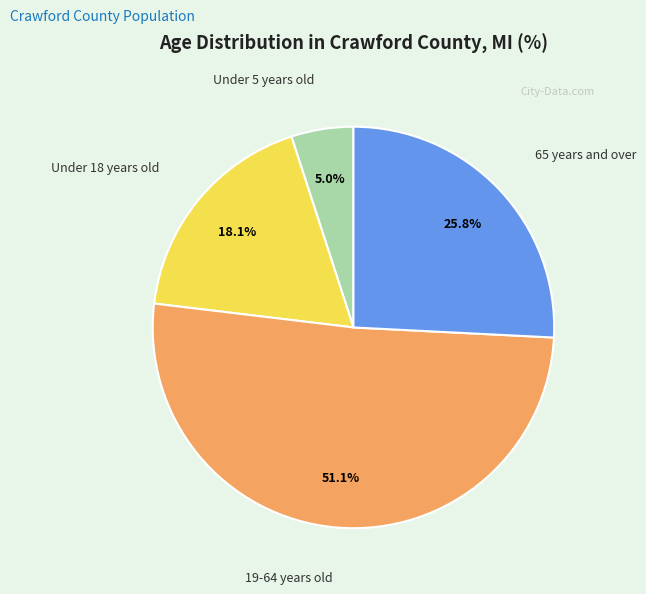

Does any single category account for the majority?

Yes